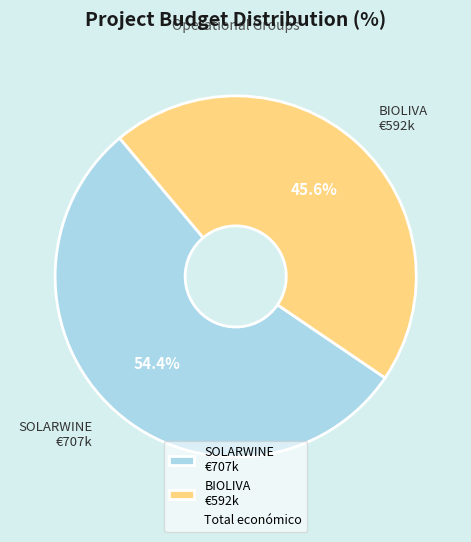

To the nearest percent, what percentage of the pie is BIOLIVA?

46%